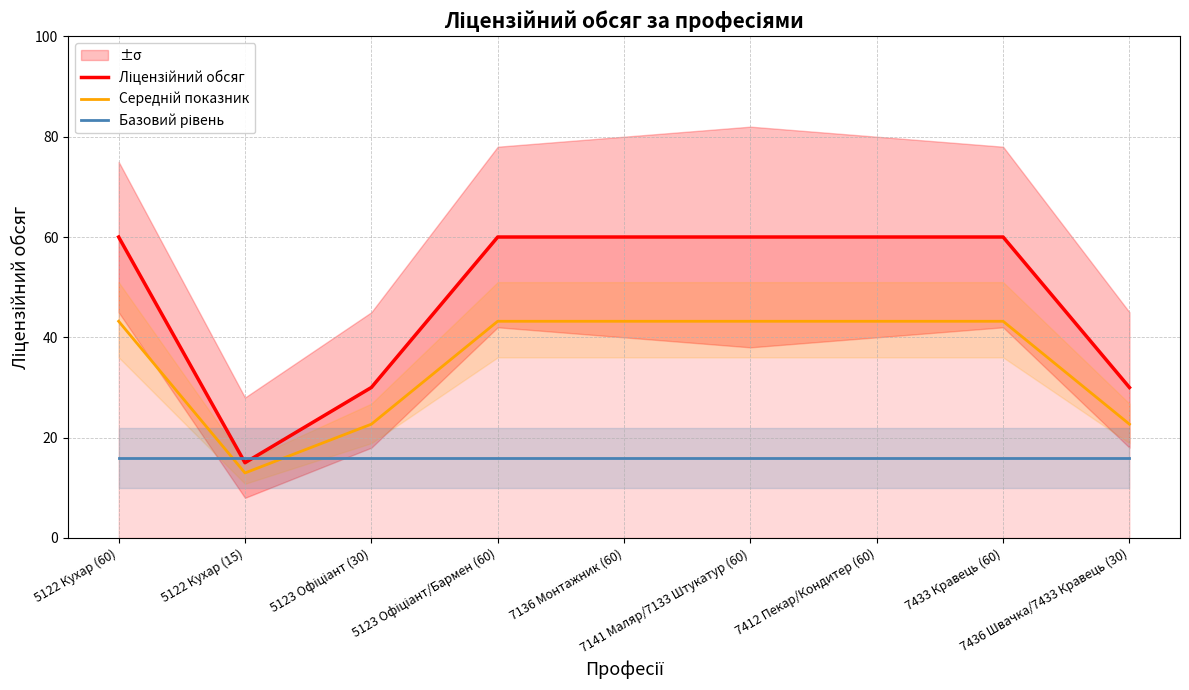

True or false: Ліцензійний обсяг and Середній показник cross at least once.

False